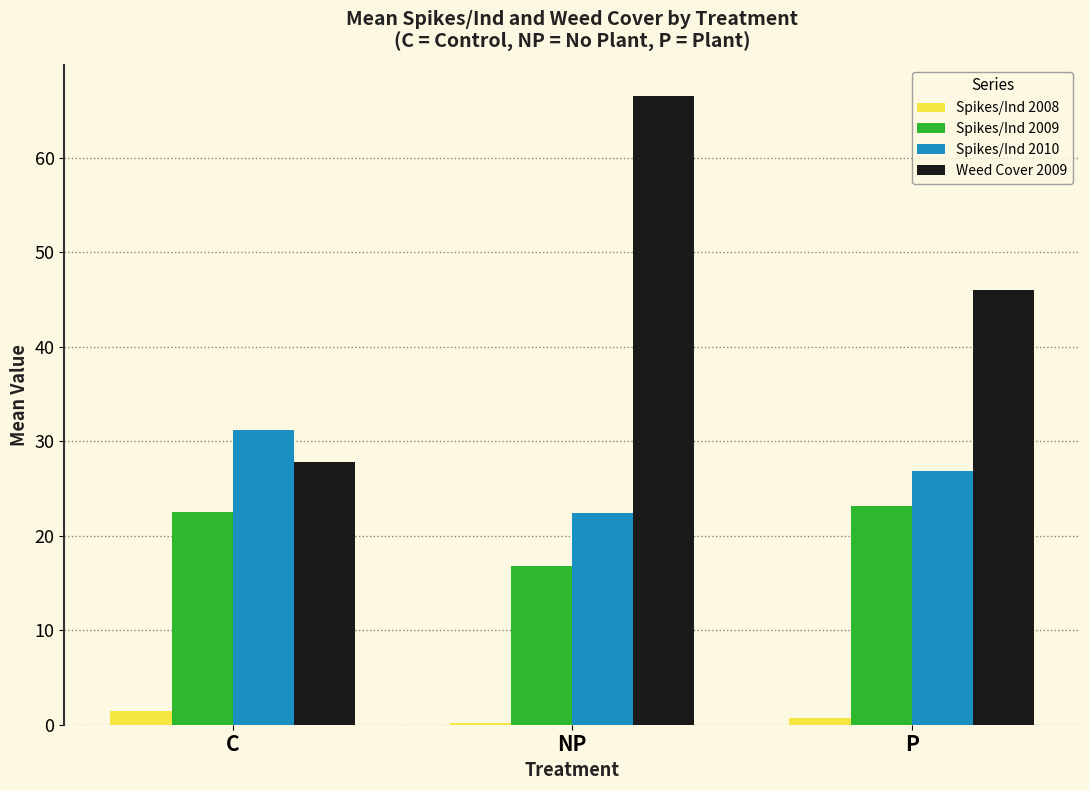

How many bars are there in each group?

4